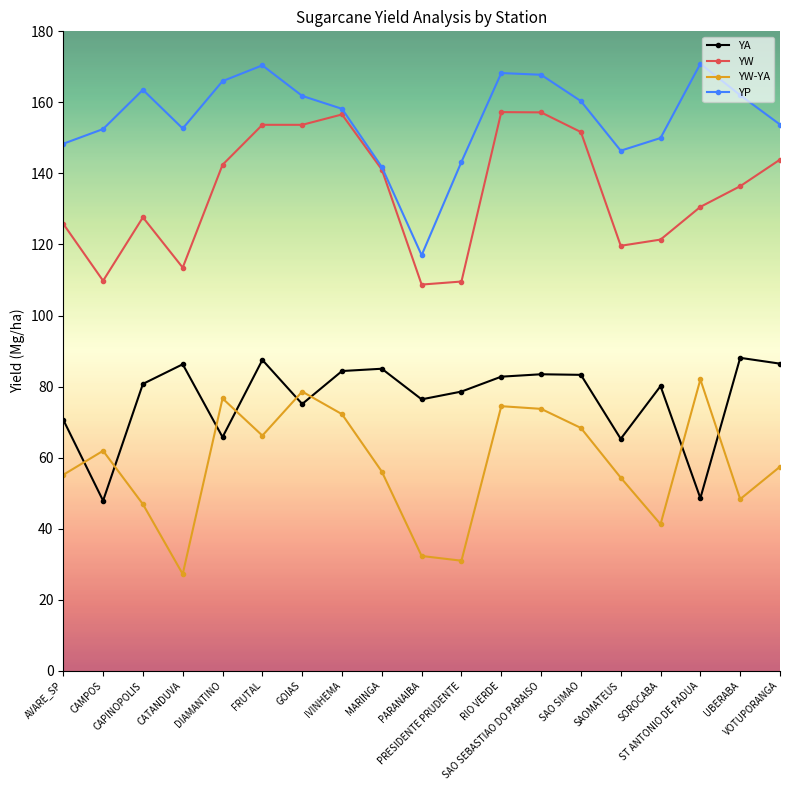

What is the label of the 13th point from the left?

SAO SEBASTIAO DO PARAISO